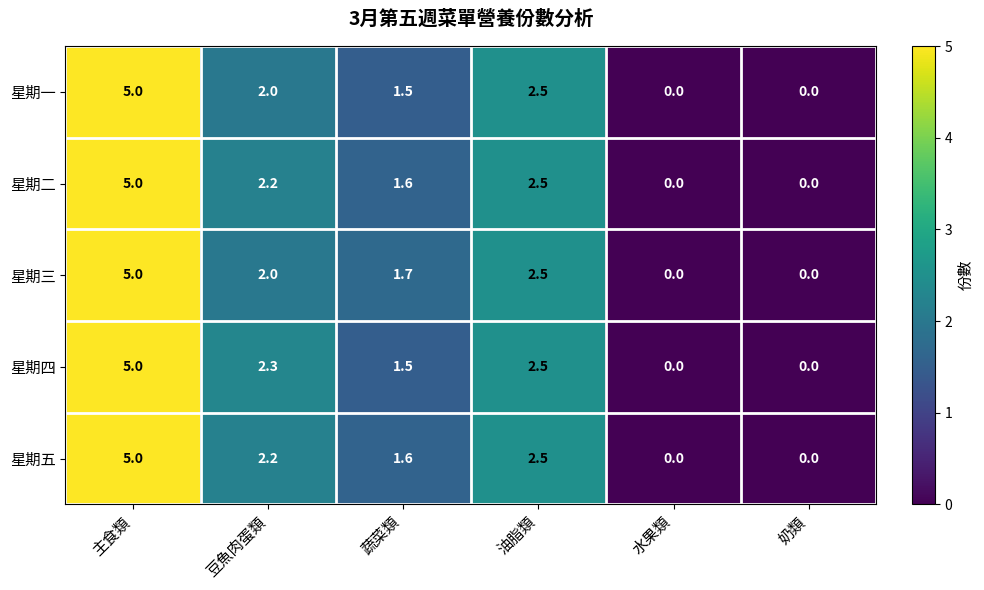

At how many categories does at least one series exceed 2?

3